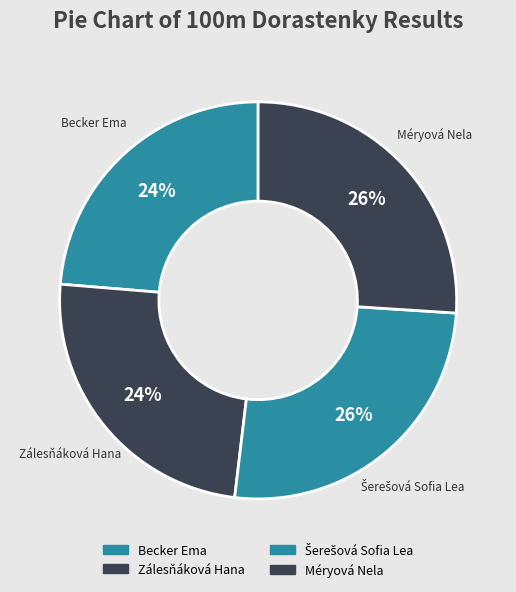

To the nearest percent, what portion does Becker Ema represent?

24%